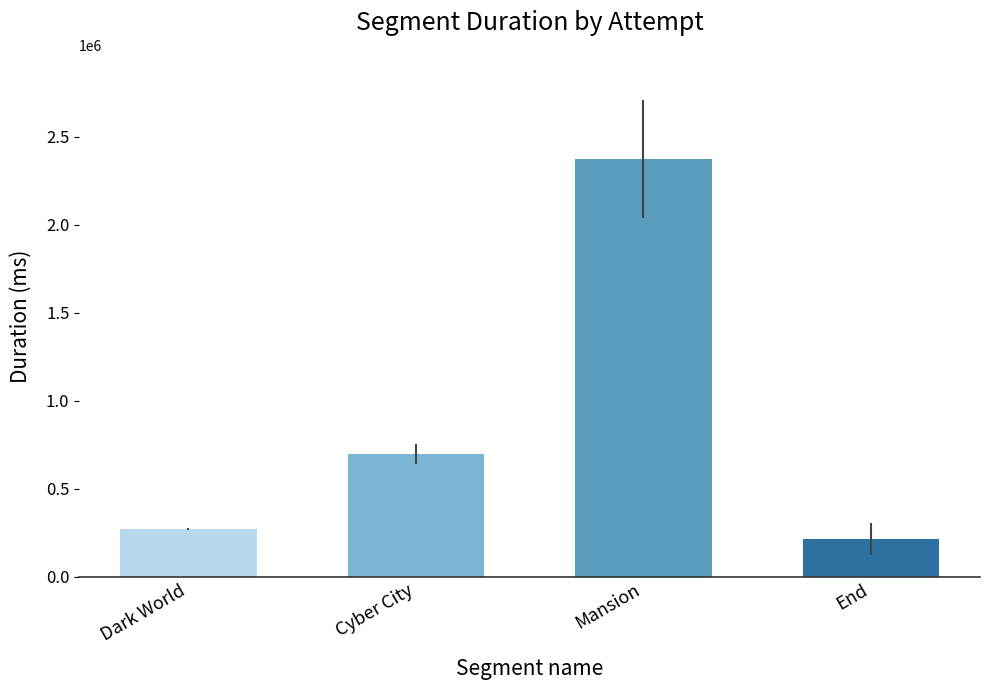

What is the spread (max minus min) of values at Mansion?

894354